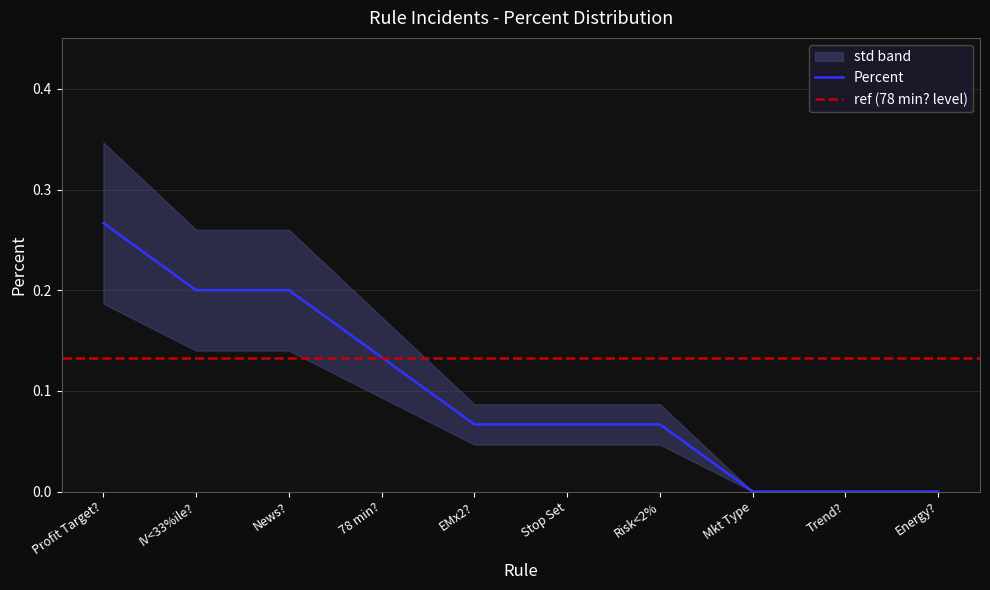

What is the greatest value displayed?

0.3